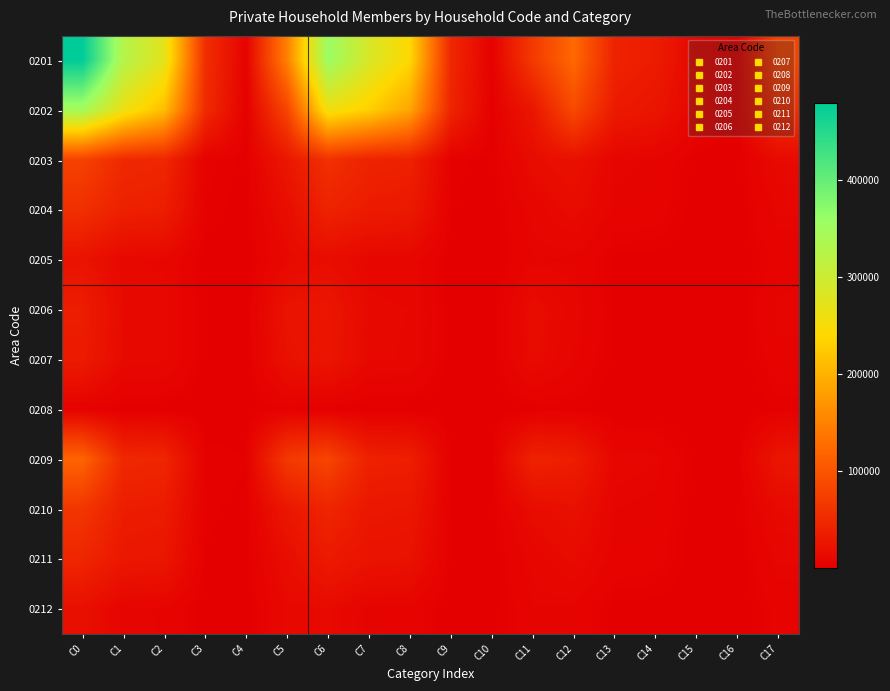

Reading left to right, list all the values displayed in this chart.

0201: C0=480443	C1=327895	C2=272686	C3=55209	C4=3918	C5=148343	C6=357055	C7=286503	C8=239462	C9=47041	C10=2572	C11=67746	C12=123388	C13=41392	C14=33224	C15=8168	C16=1346	C17=80597
0202: C0=345266	C1=262474	C2=212016	C3=50458	C4=1779	C5=81009	C6=258307	C7=230614	C8=187113	C9=43501	C10=1167	C11=26522	C12=86959	C13=31860	C14=24903	C15=6957	C16=612	C17=54487
0203: C0=77807	C1=48979	C2=45417	C3=3562	C4=1346	C5=27481	C6=57412	C7=41681	C8=39044	C9=2637	C10=900	C11=14830	C12=20395	C13=7298	C14=6373	C15=925	C16=446	C17=12651
0204: C0=55565	C1=38346	C2=35588	C3=2758	C4=960	C5=16258	C6=41336	C7=32371	C8=30351	C9=2020	C10=653	C11=8311	C12=14229	C13=5975	C14=5237	C15=738	C16=307	C17=7947
0205: C0=22242	C1=10633	C2=9829	C3=804	C4=386	C5=11223	C6=16076	C7=9310	C8=8693	C9=617	C10=247	C11=6519	C12=6166	C13=1323	C14=1136	C15=187	C16=139	C17=4704
0206: C0=35597	C1=12284	C2=11415	C3=869	C4=606	C5=22707	C6=26631	C7=10990	C8=10298	C9=692	C10=379	C11=15262	C12=8966	C13=1294	C14=1117	C15=177	C16=227	C17=7445
0207: C0=32382	C1=11947	C2=11108	C3=839	C4=457	C5=19978	C6=25299	C7=10746	C8=10071	C9=675	C10=317	C11=14236	C12=7083	C13=1201	C14=1037	C15=164	C16=140	C17=5742
0208: C0=3215	C1=337	C2=307	C3=30	C4=149	C5=2729	C6=1332	C7=244	C8=227	C9=17	C10=62	C11=1026	C12=1883	C13=93	C14=80	C15=13	C16=87	C17=1703
0209: C0=117097	C1=47438	C2=44573	C3=2865	C4=2042	C5=67334	C6=81581	C7=38786	C8=36935	C9=1851	C10=1341	C11=41224	C12=35516	C13=8652	C14=7638	C15=1014	C16=701	C17=26110
0210: C0=63601	C1=34836	C2=32620	C3=2216	C4=1283	C5=27481	C6=43892	C7=28205	C8=26762	C9=1443	C10=856	C11=14830	C12=19709	C13=6631	C14=5858	C15=773	C16=427	C17=12651
0211: C0=45137	C1=27962	C2=26134	C3=1828	C4=916	C5=16258	C6=31426	C7=22490	C8=21276	C9=1214	C10=624	C11=8311	C12=13711	C13=5472	C14=4858	C15=614	C16=292	C17=7947
0212: C0=18464	C1=6874	C2=6486	C3=388	C4=367	C5=11223	C6=12466	C7=5715	C8=5486	C9=229	C10=232	C11=6519	C12=5998	C13=1159	C14=1000	C15=159	C16=135	C17=4704